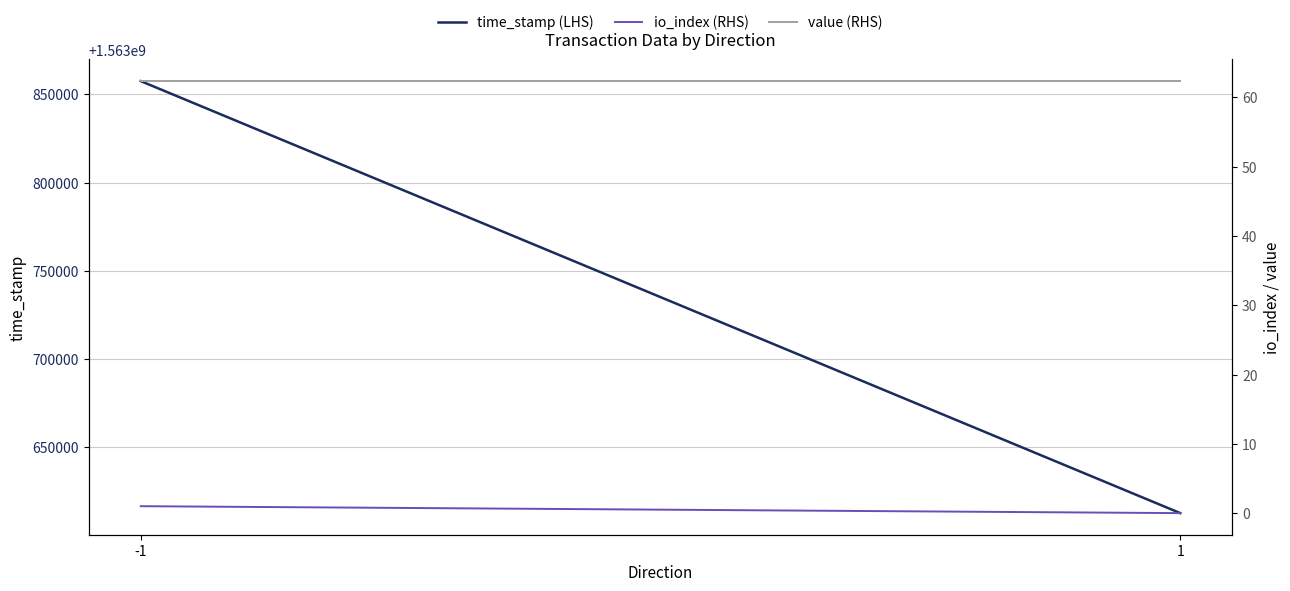

What is the greatest value displayed?

1563857541.0